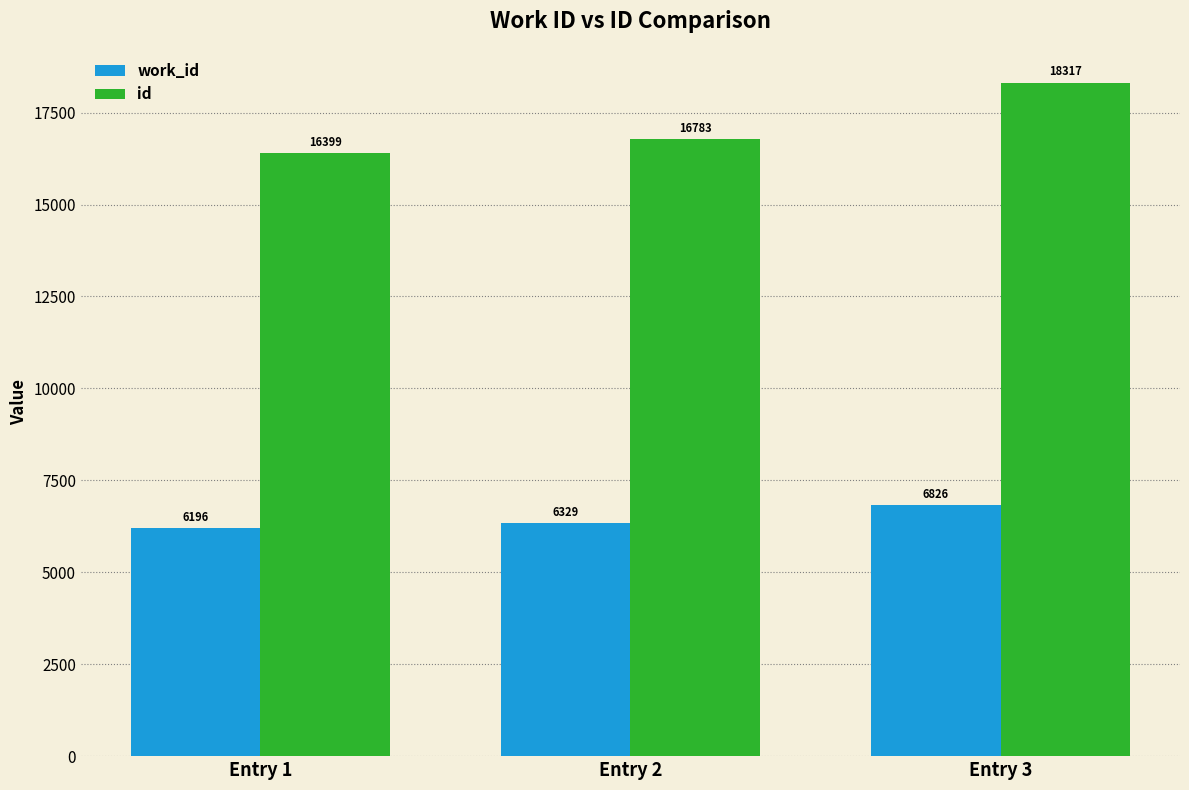

At which category is the sum across all series the highest?

Entry 3